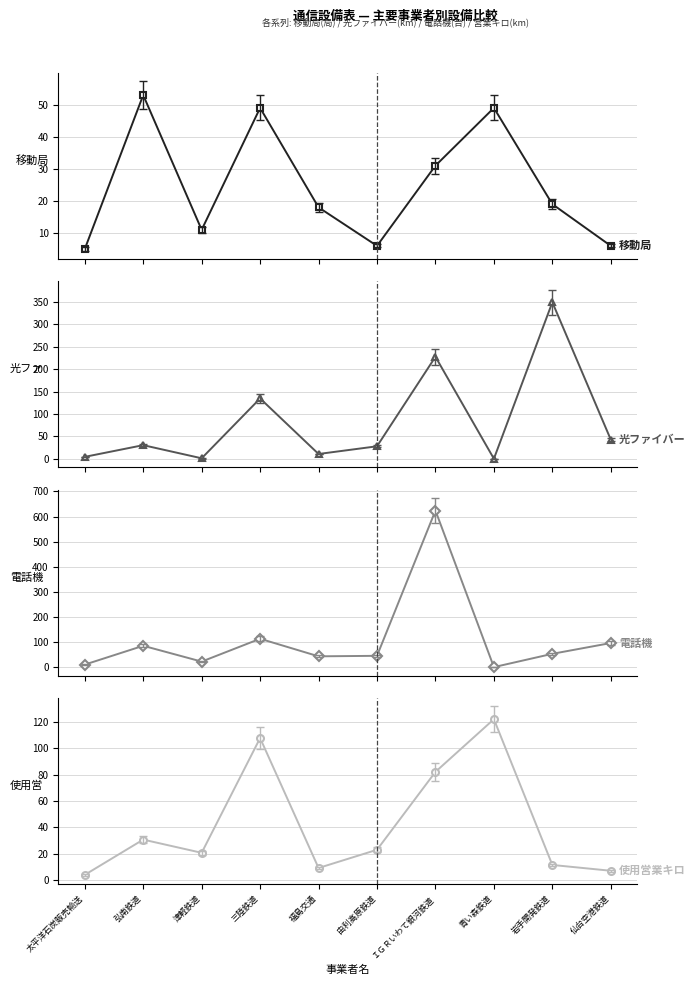

In 使用営業キロ(col_2), how many points are lower than both neighbors (excluding endpoints)?

2